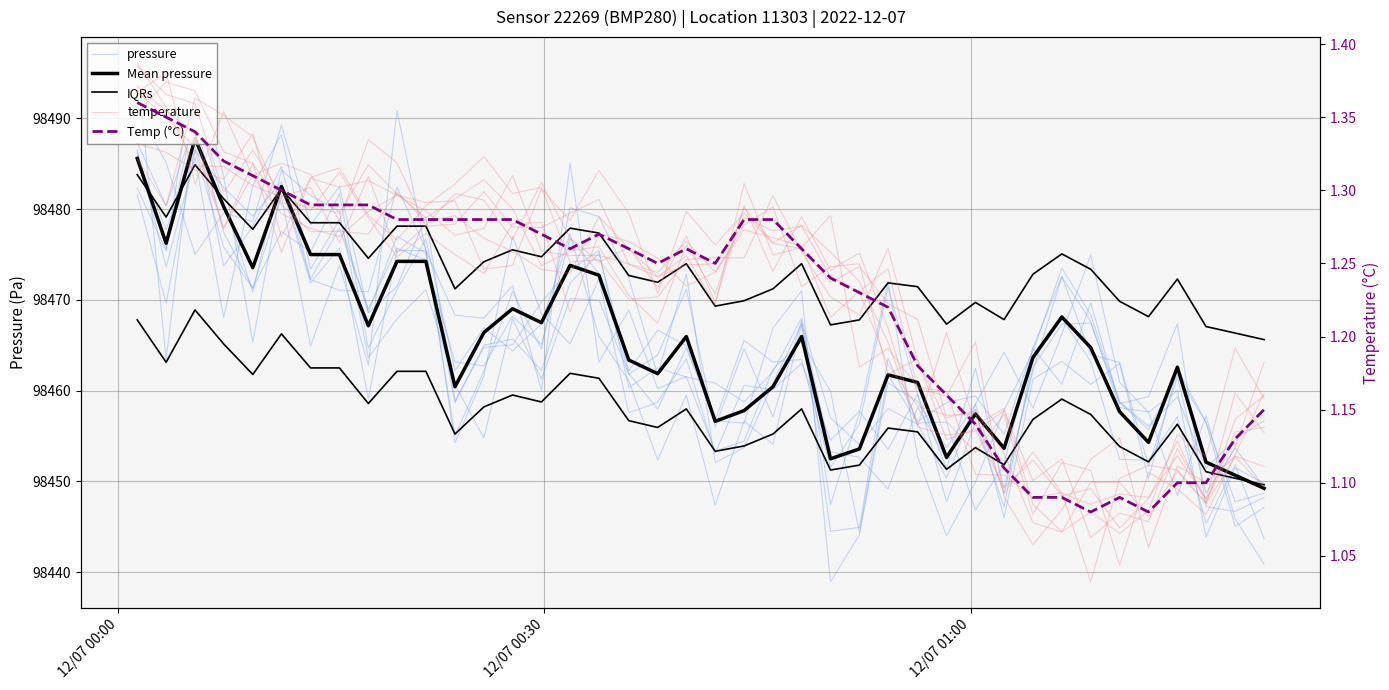

How many lines are shown in the chart?

5